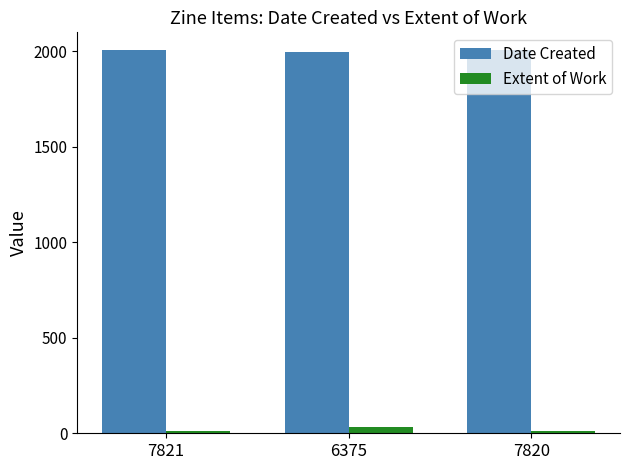

Which series has the largest total across all categories?

Date Created